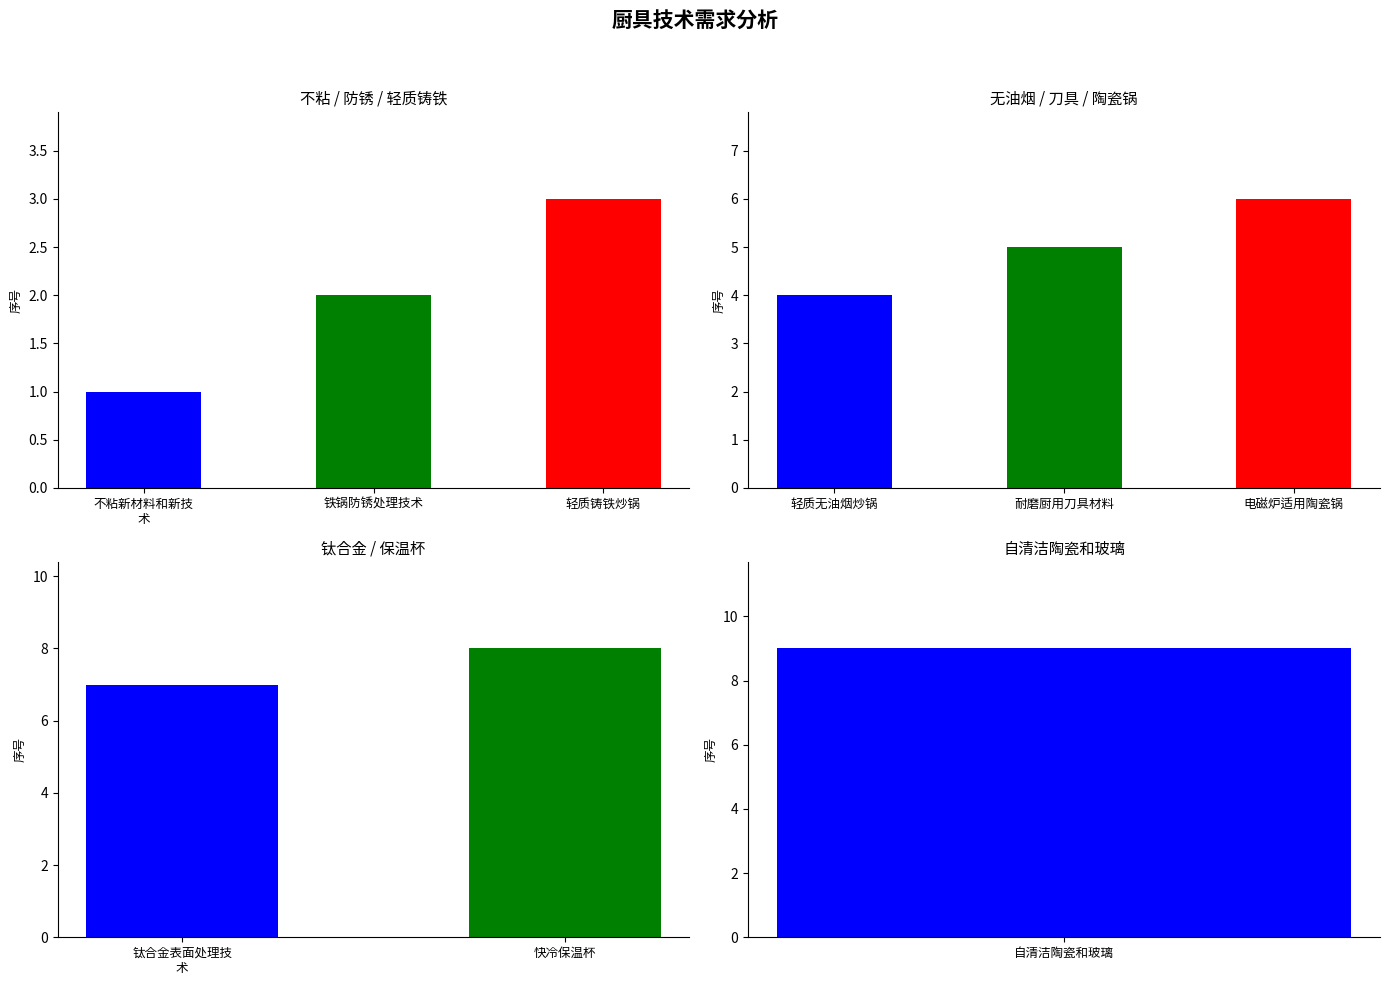

True or false: the data shows 8 at 快冷保温杯.

True